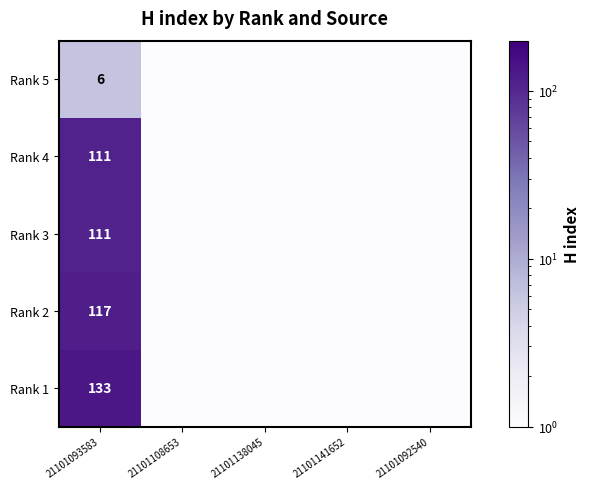

The Rank 5 series shows 3.6 at 21101093583. True or false?

False